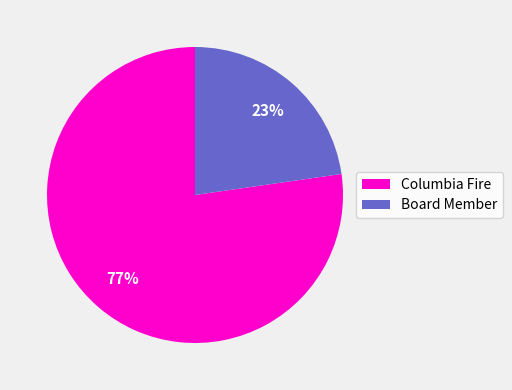

Which has a higher value, Columbia Fire or Board Member?

Columbia Fire